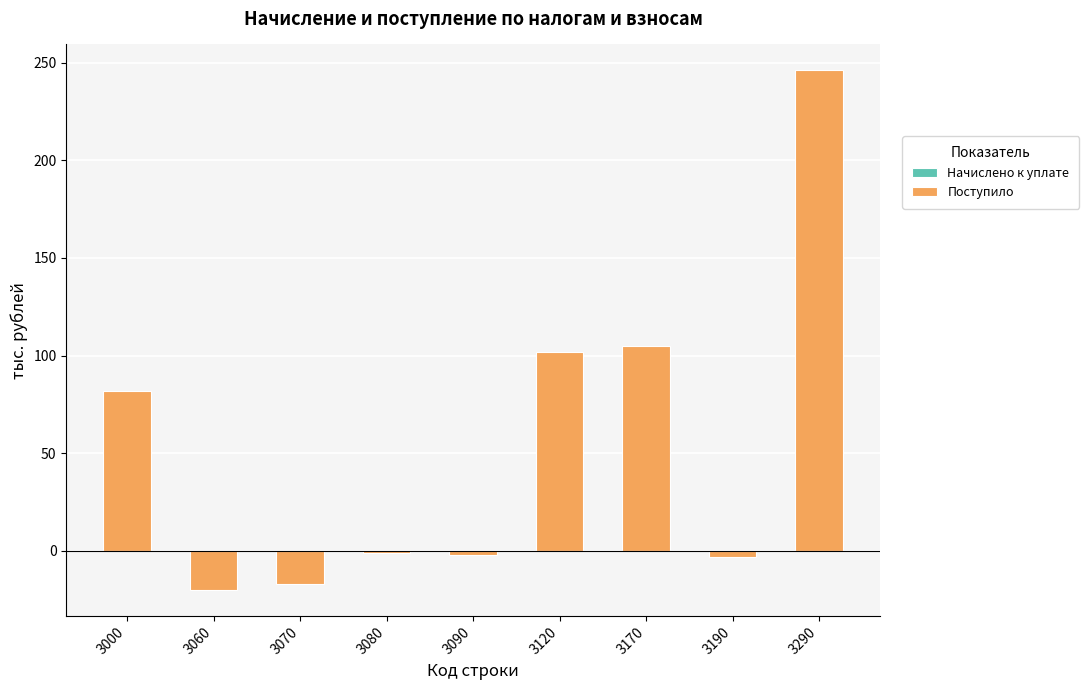

How many series are shown in this chart?

2